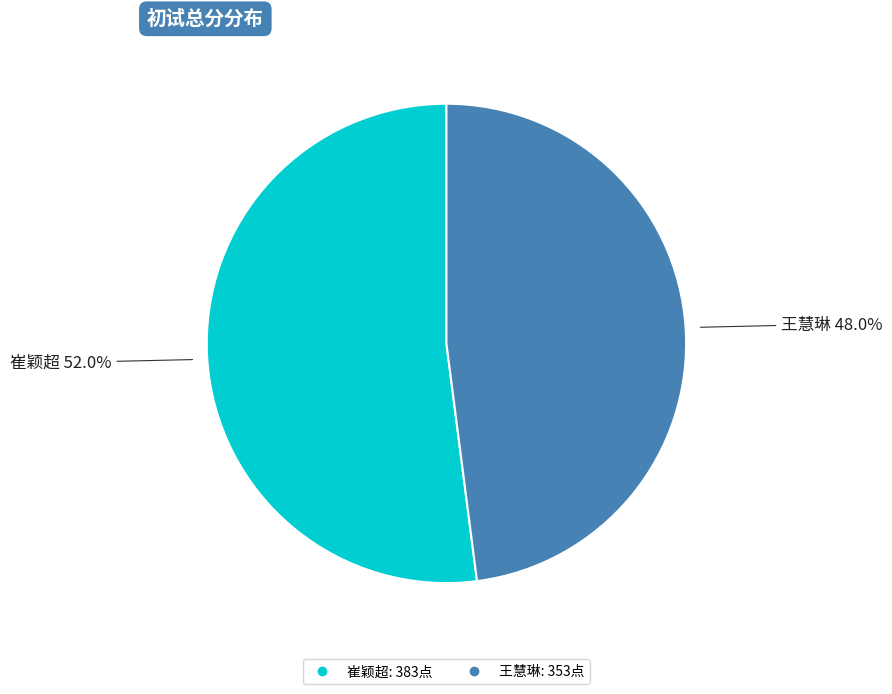

Is there any slice that represents more than half of the pie?

Yes